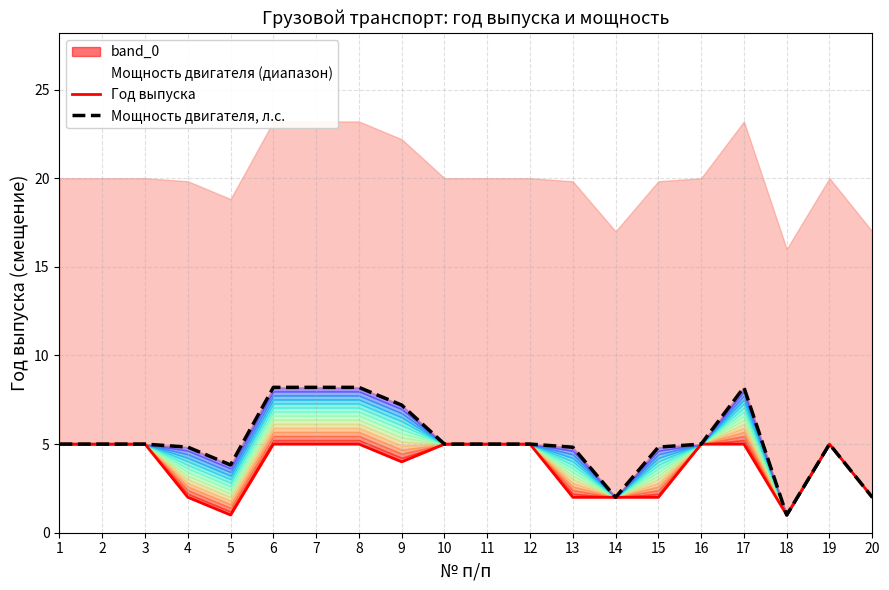

Reading left to right, list all the values displayed in this chart.

Год выпуска: 5.0	5.0	5.0	2.0	1.0	5.0	5.0	5.0	4.0	5.0	5.0	5.0	2.0	2.0	2.0	5.0	5.0	1.0	5.0	2.0
Мощность двигателя, л.с.: 5.0	5.0	5.0	4.8	3.8	8.2	8.2	8.2	7.2	5.0	5.0	5.0	4.8	2.0	4.8	5.0	8.2	1.0	5.0	2.0